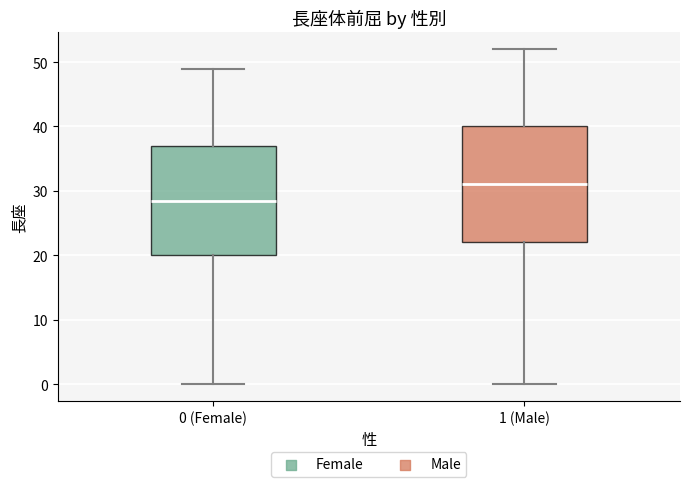

Which box is the tallest, from its lower edge to its upper edge?

1 (Male)